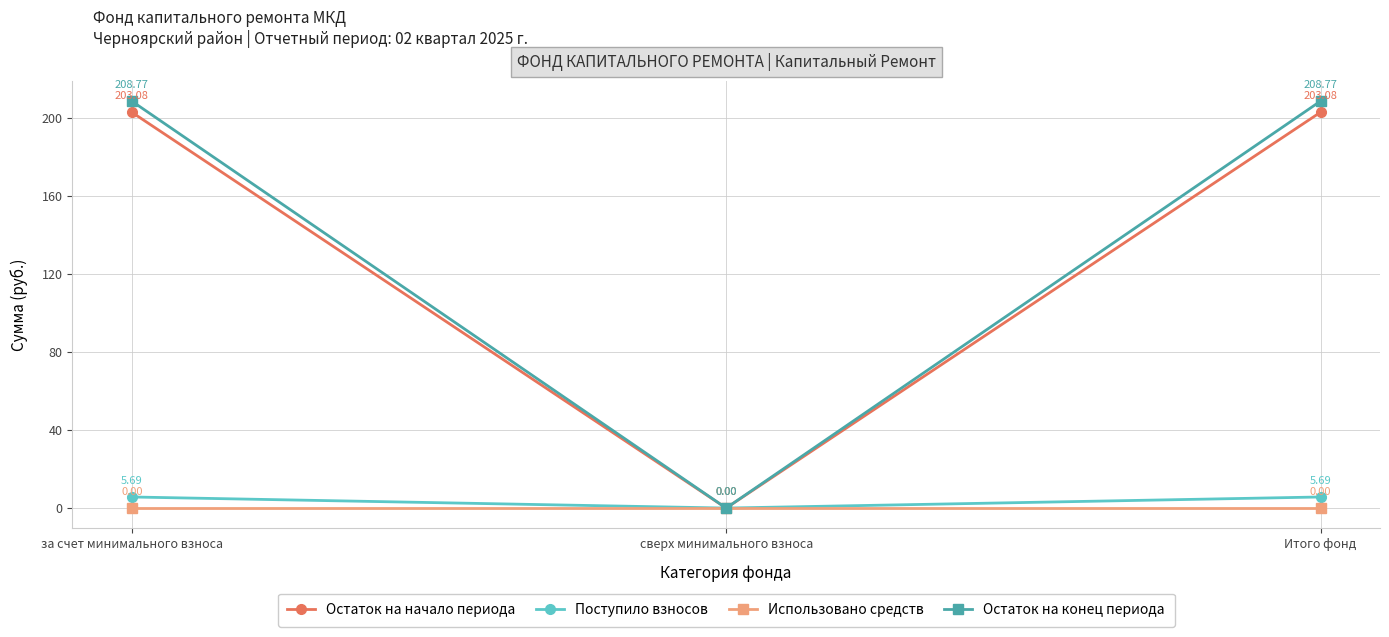

Rank the series by their maximum value, from highest to lowest.

Остаток на конец периода, Остаток на начало периода, Поступило взносов, Использовано средств